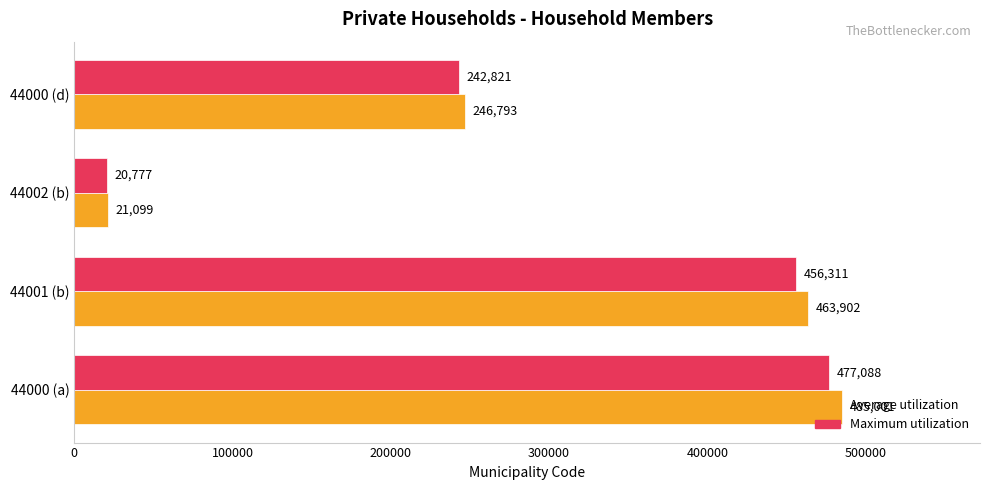

What are all the series names shown in the legend?

Average utilization, Maximum utilization